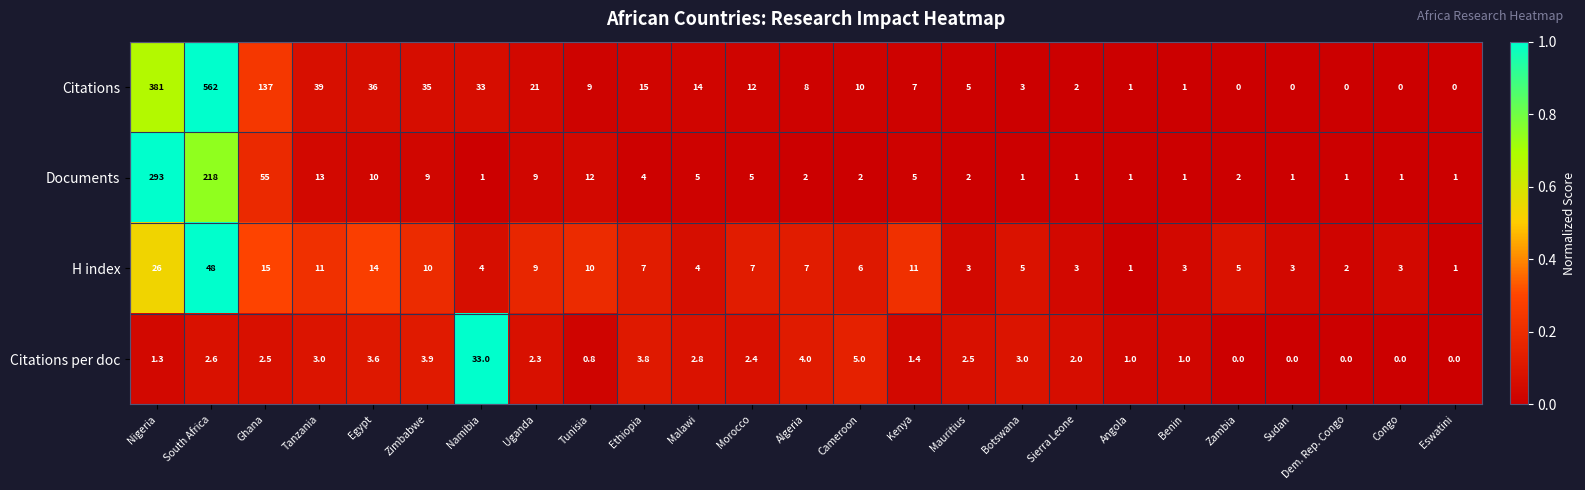

Read the Citations per doc value at Tanzania.

3.0